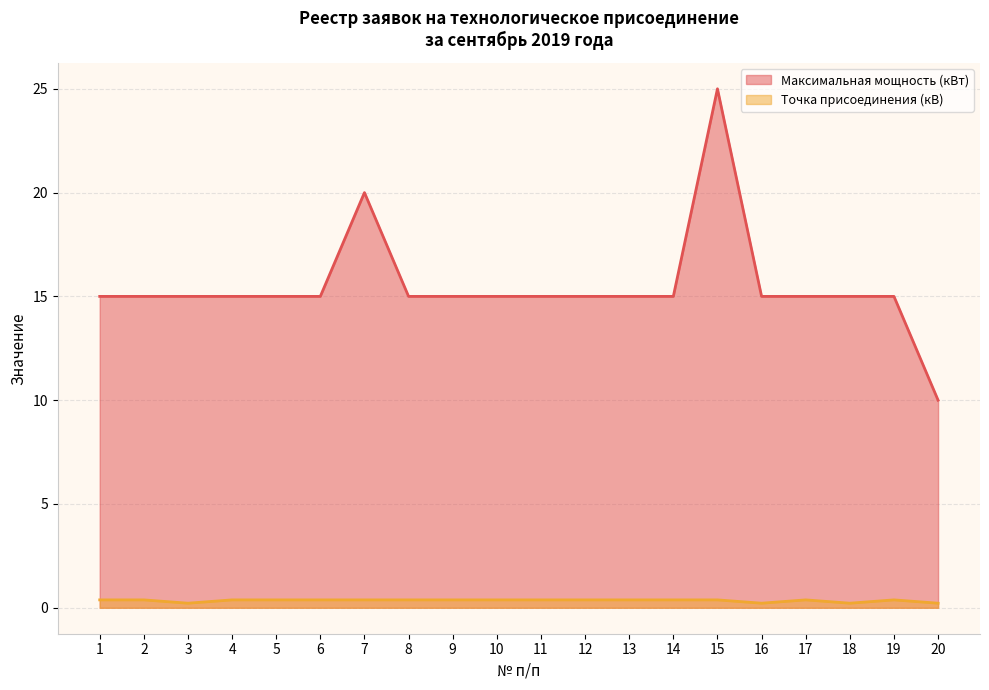

Rank the series at 11 from lowest to highest value.

Точка присоединения (кВ), Максимальная мощность (кВт)